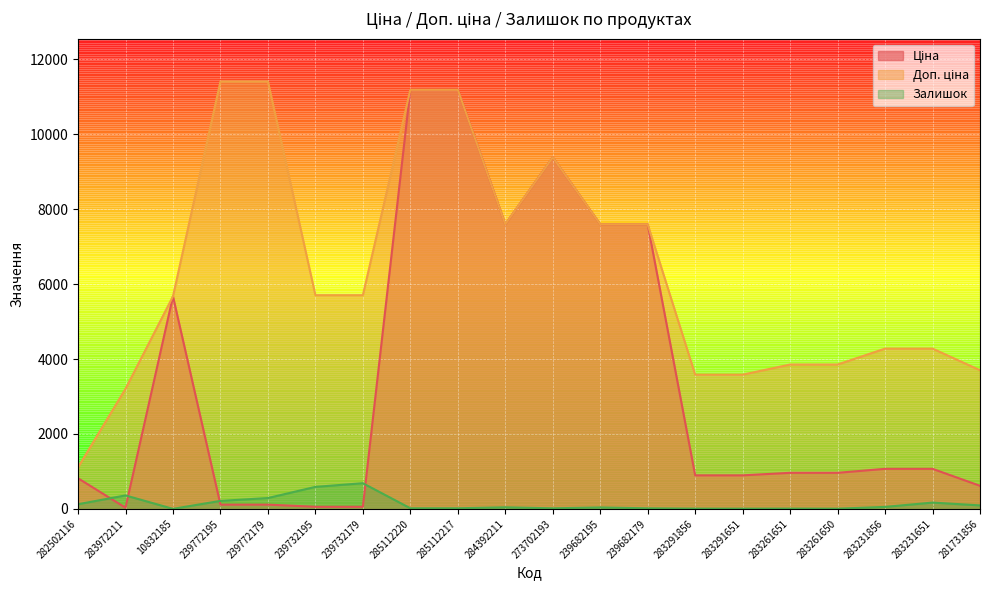

What is the label of the 16th point from the right?

239772179